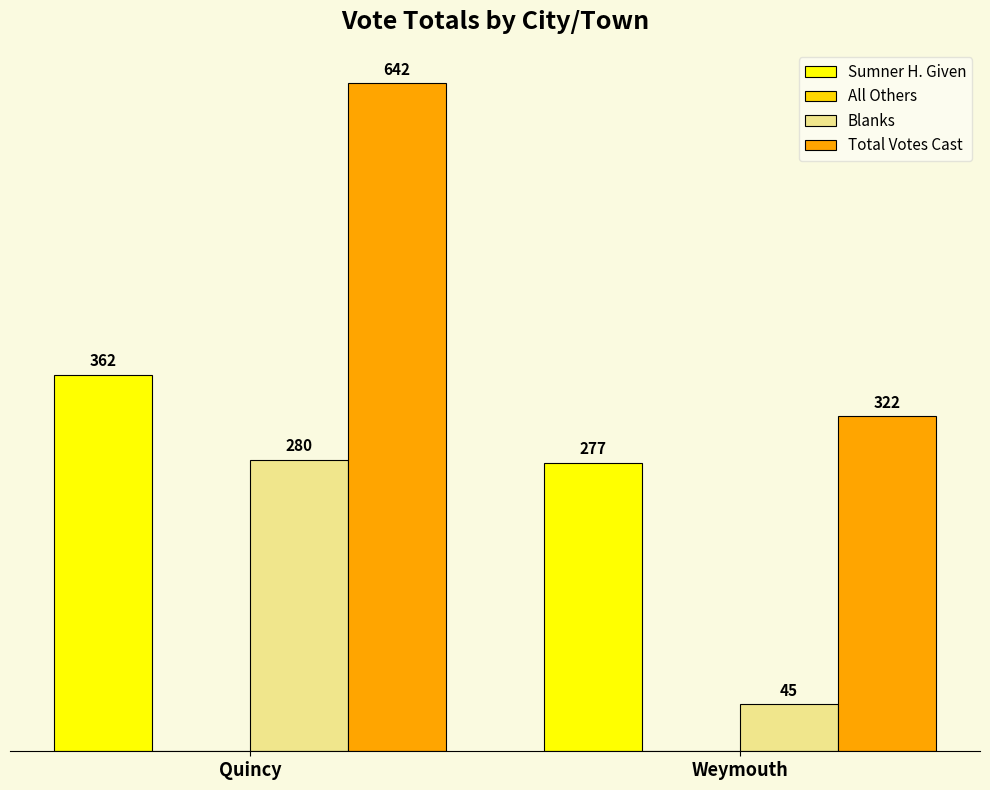

Which series has the largest total across all categories?

Total Votes Cast